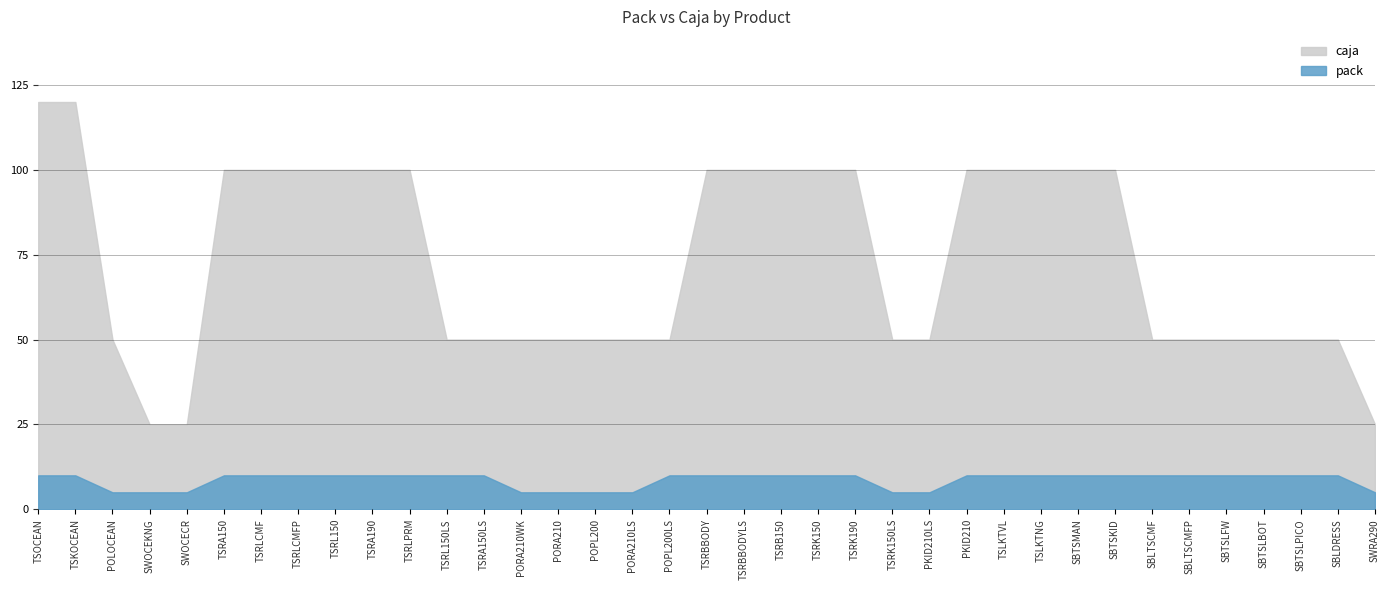

At which category does the chart reach its minimum across all series?

POLOCEAN